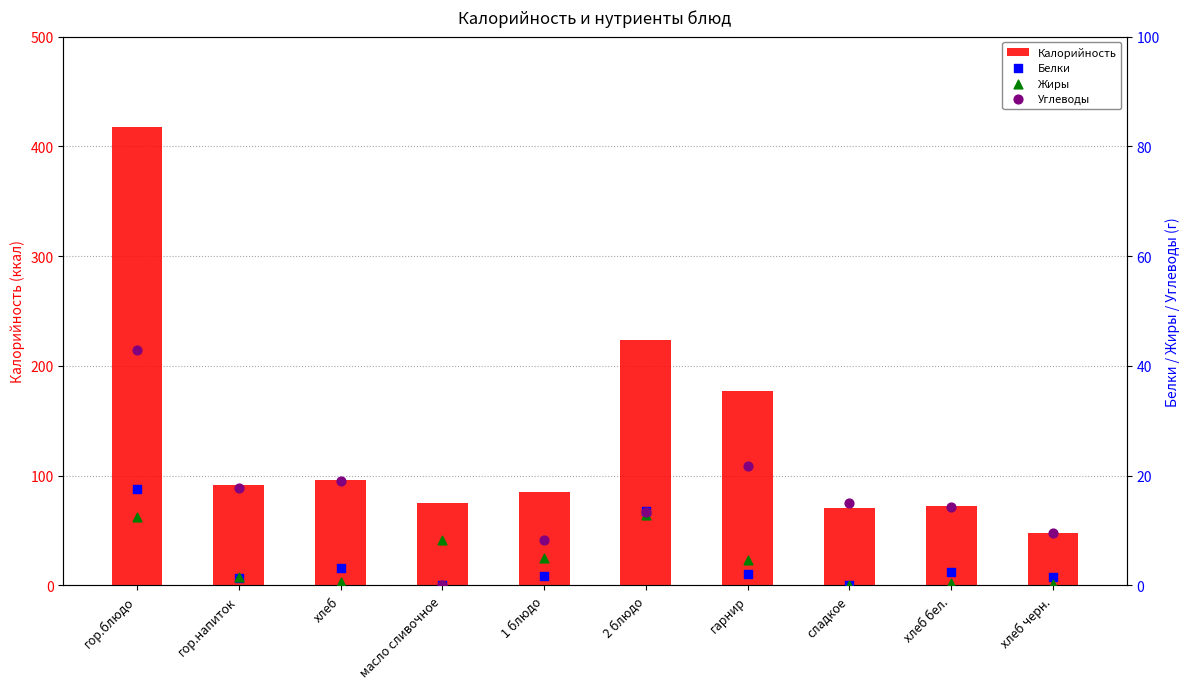

What are all the series names shown in the legend?

Калорийность, Белки, Жиры, Углеводы